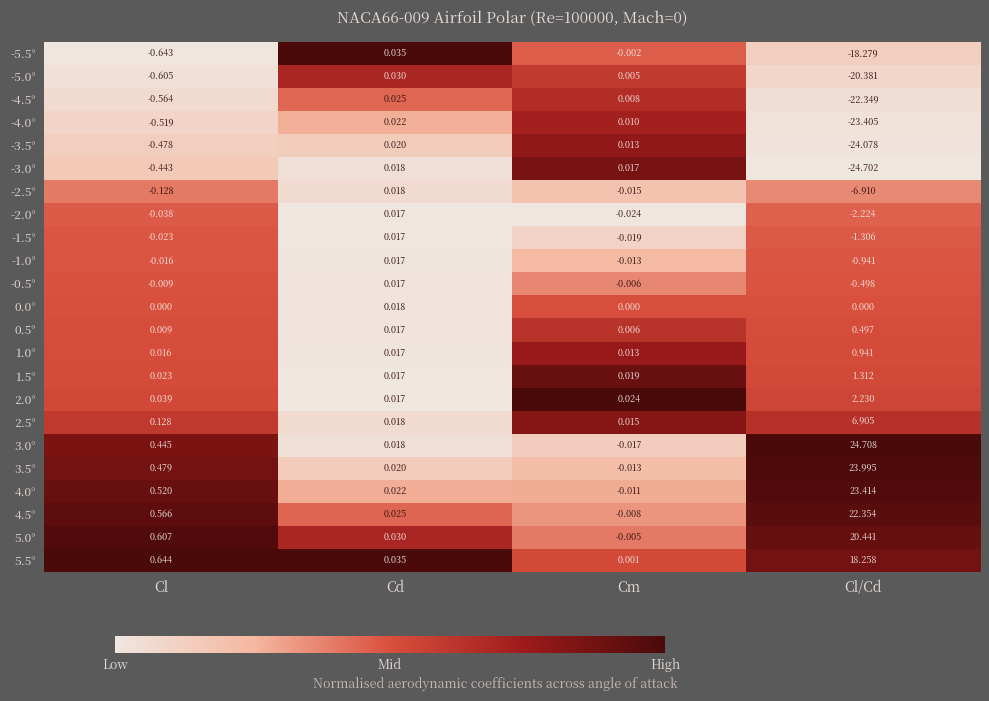

How many series are shown in this chart?

23